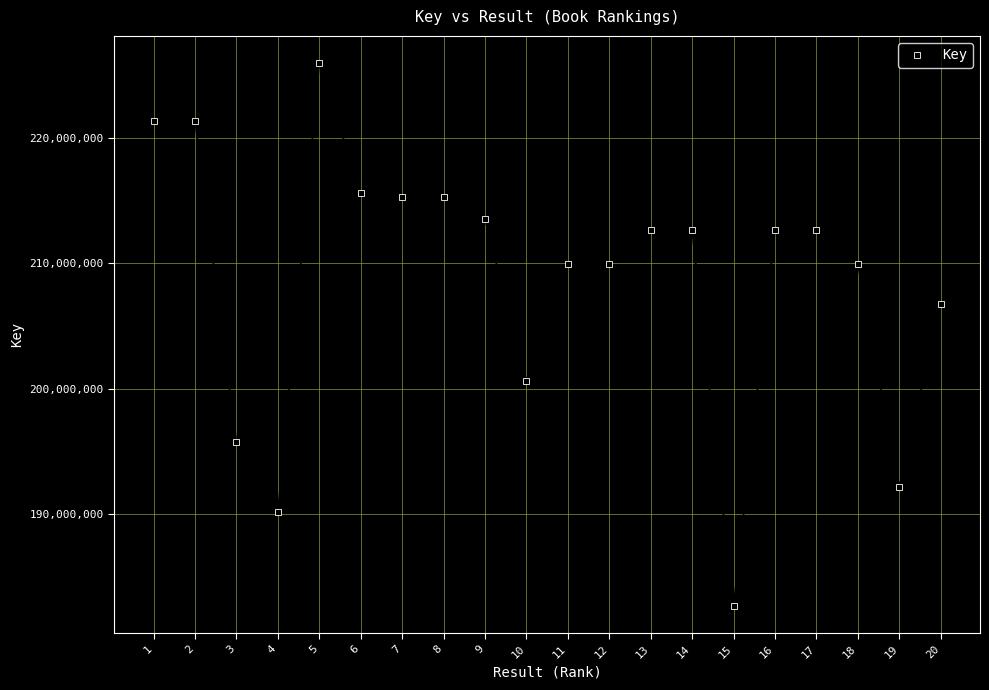

What is the difference between the second highest and minimum values?

38748505